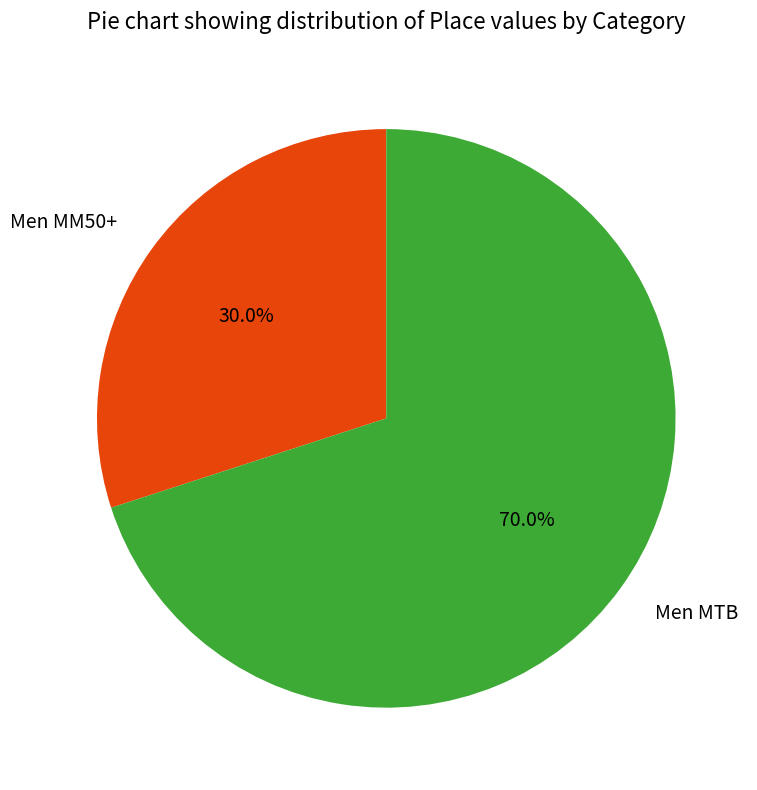

To the nearest percent, what portion does Men MM50+ represent?

30%